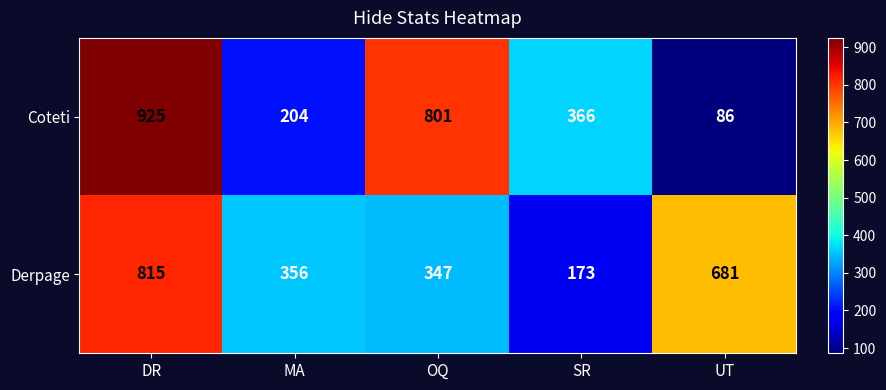

What is the difference between the maximum and minimum values in the Derpage series?

642